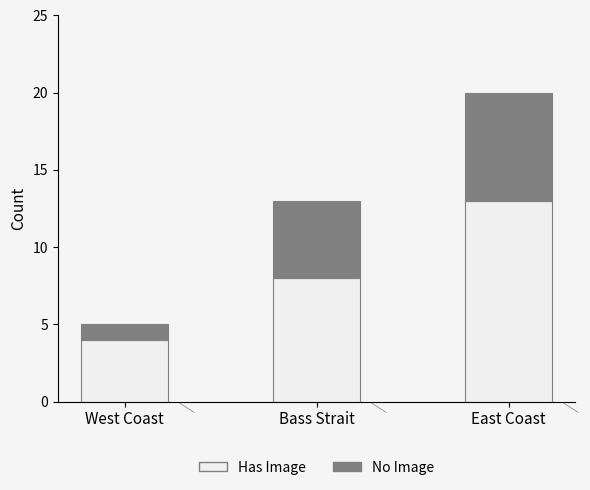

Rank the categories by Has Image value from lowest to highest.

West Coast, Bass Strait, East Coast